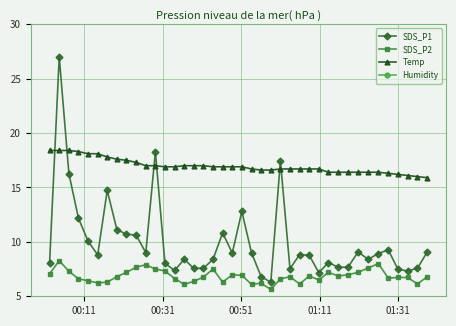

What is the value of the SDS_P2 point at the 38th from the left?

6.7